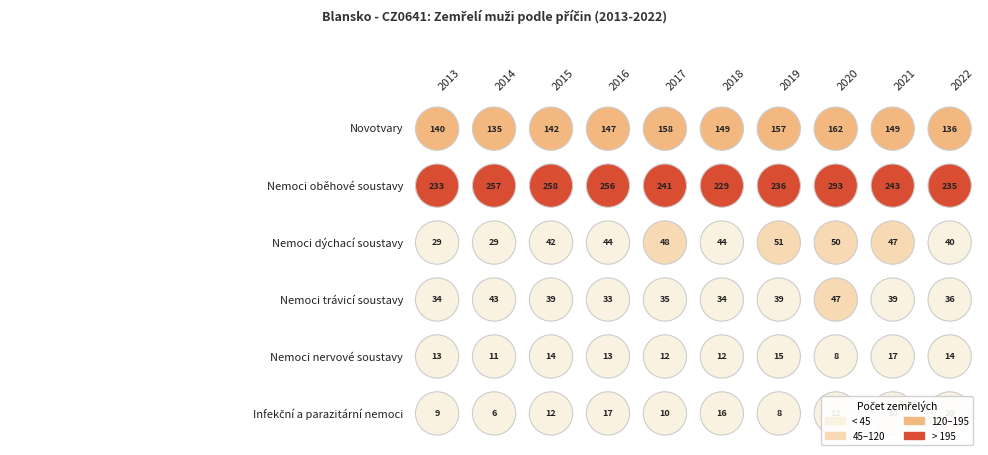

Reading right to left, what are all the values shown in this chart?

Novotvary: 136	149	162	157	149	158	147	142	135	140
Nemoci oběhové soustavy: 235	243	293	236	229	241	256	258	257	233
Nemoci dýchací soustavy: 40	47	50	51	44	48	44	42	29	29
Nemoci trávicí soustavy: 36	39	47	39	34	35	33	39	43	34
Nemoci nervové soustavy: 14	17	8	15	12	12	13	14	11	13
Infekční a parazitární nemoci: 20	10	12	8	16	10	17	12	6	9